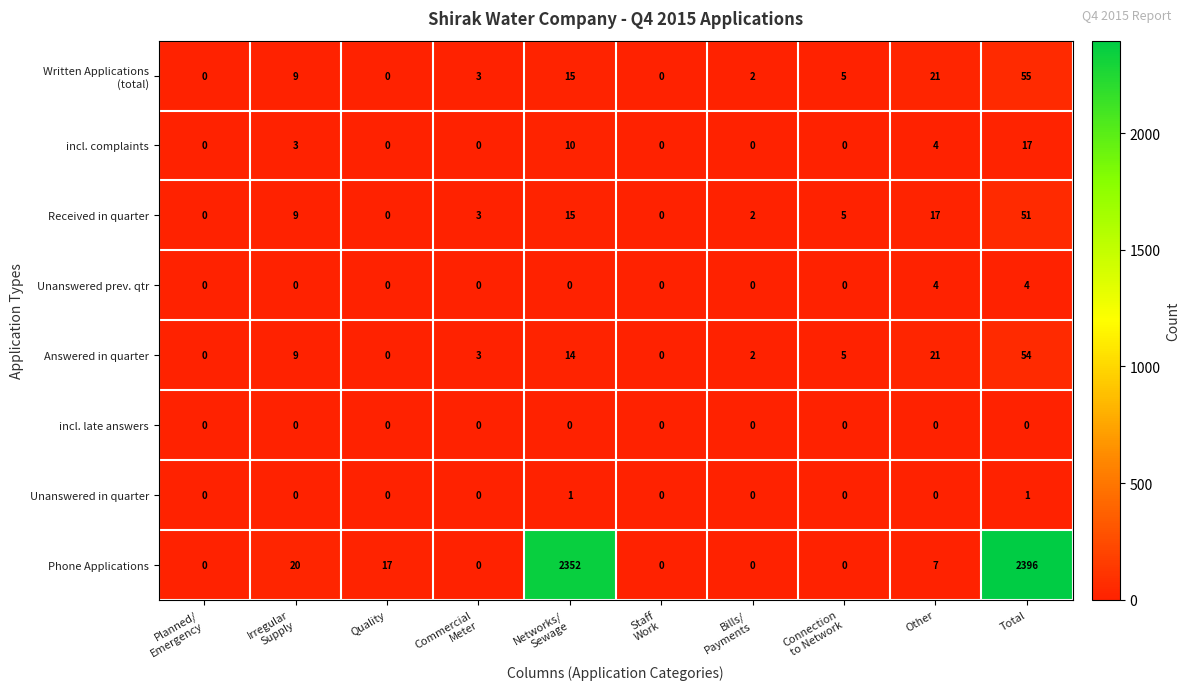

What is the maximum value for incl. complaints?

17